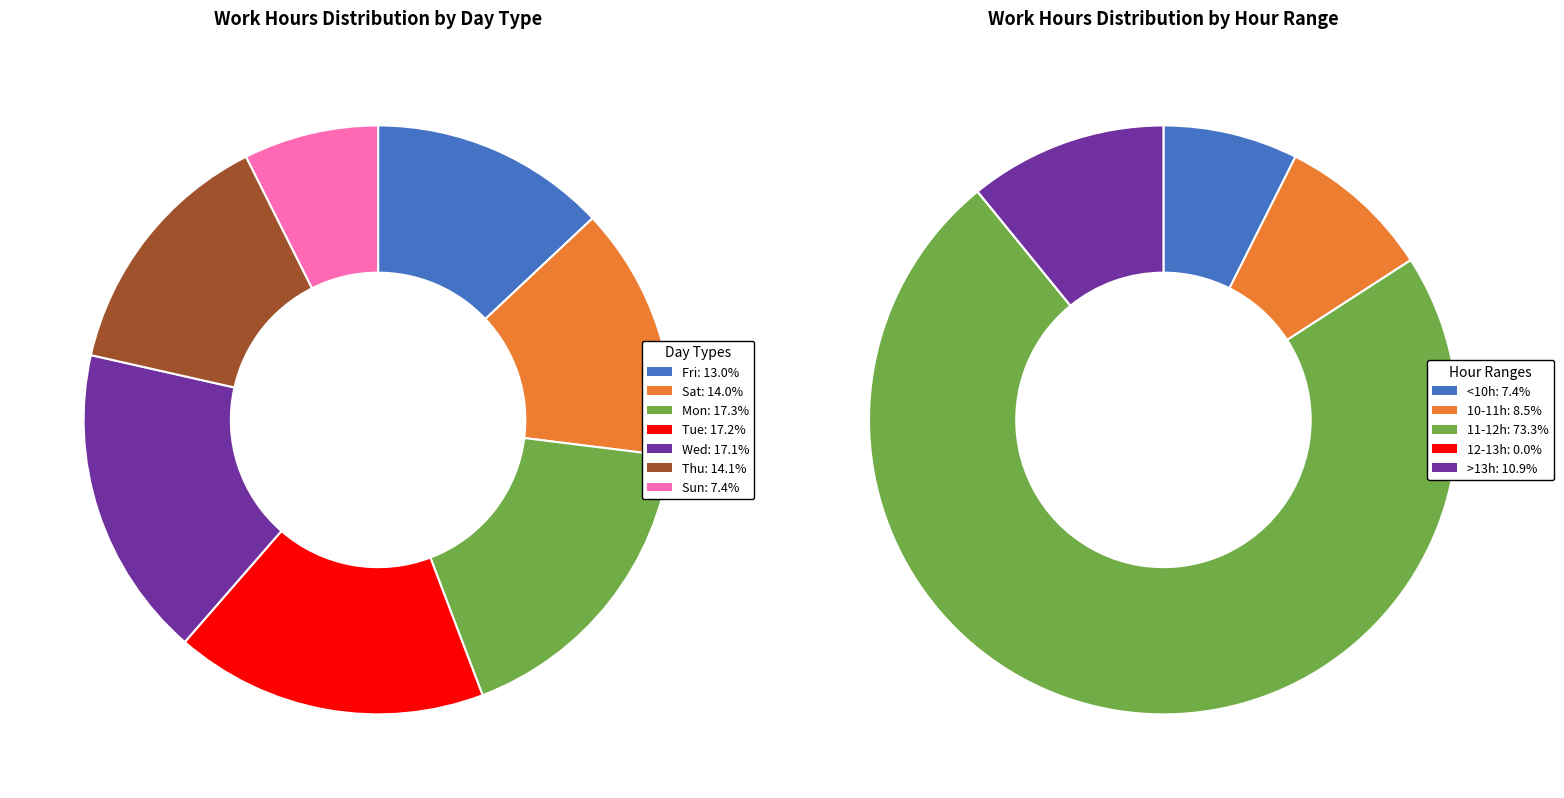

Does 19-Fri represent more than half of the total?

No